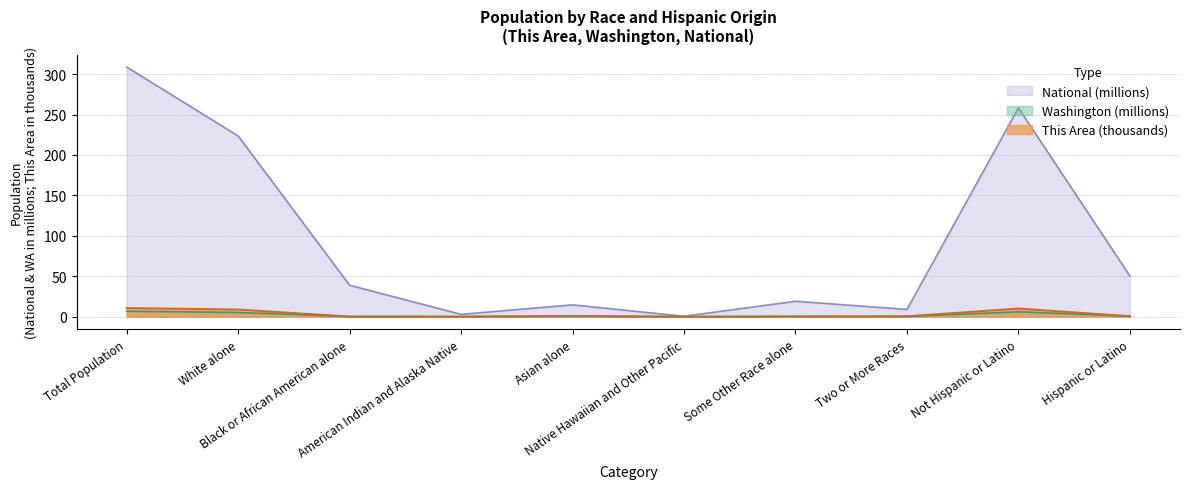

At which label is This Area closest to 5?

White alone